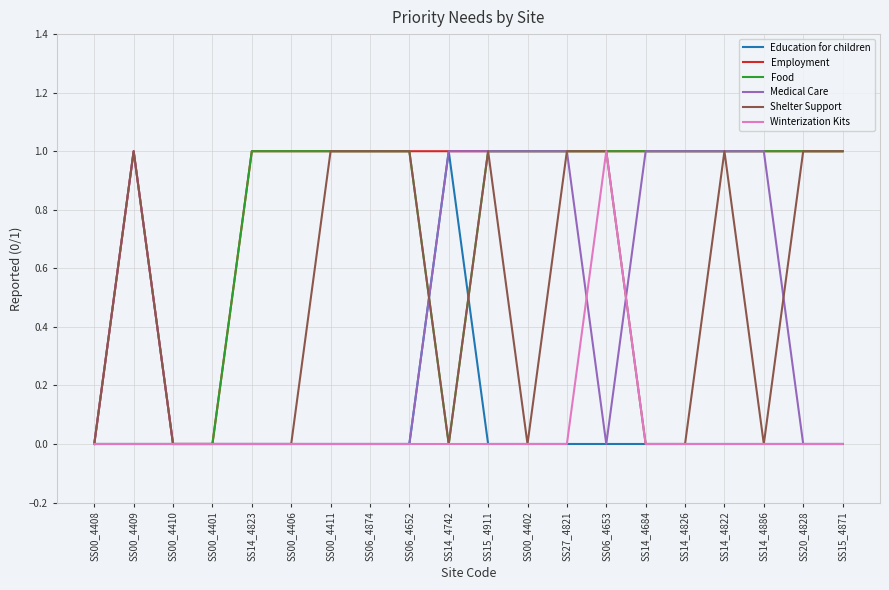

What position from the left is SS14_4822?

17